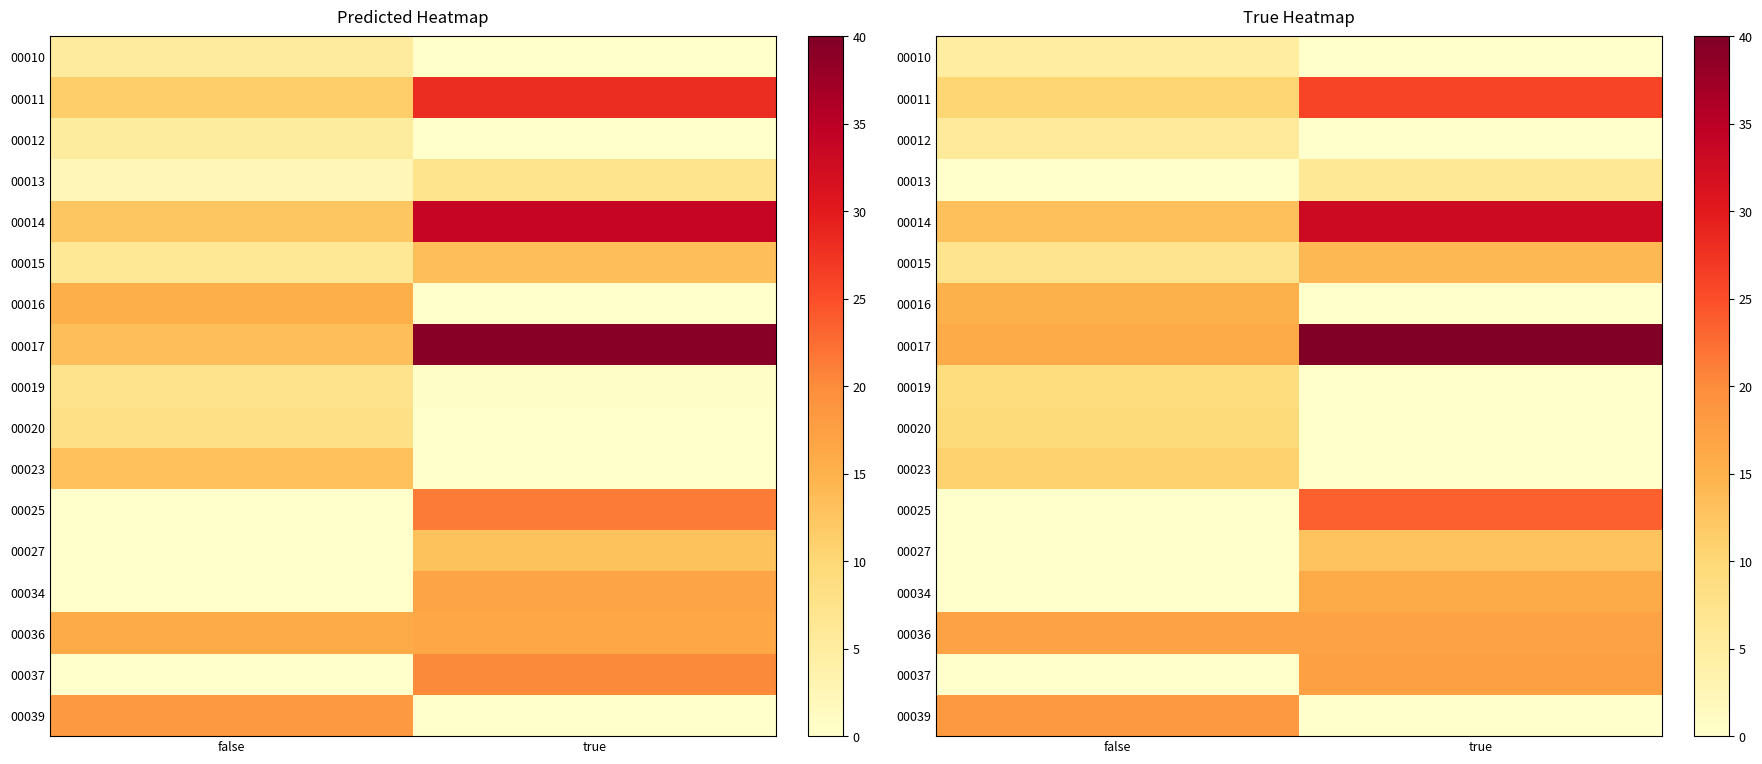

The 00037 series shows 28.2 at true. True or false?

False